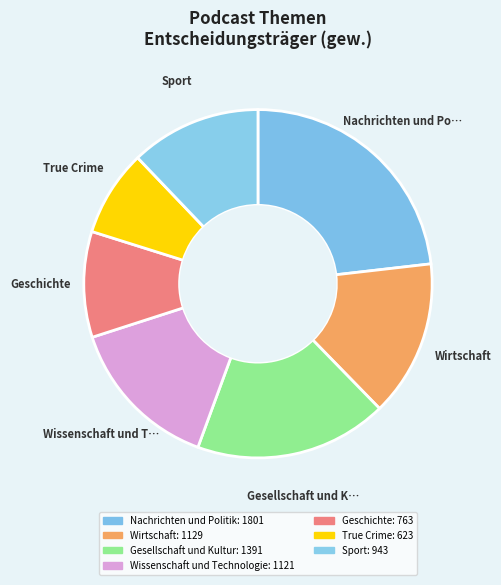

Count the number of slices in the pie.

7